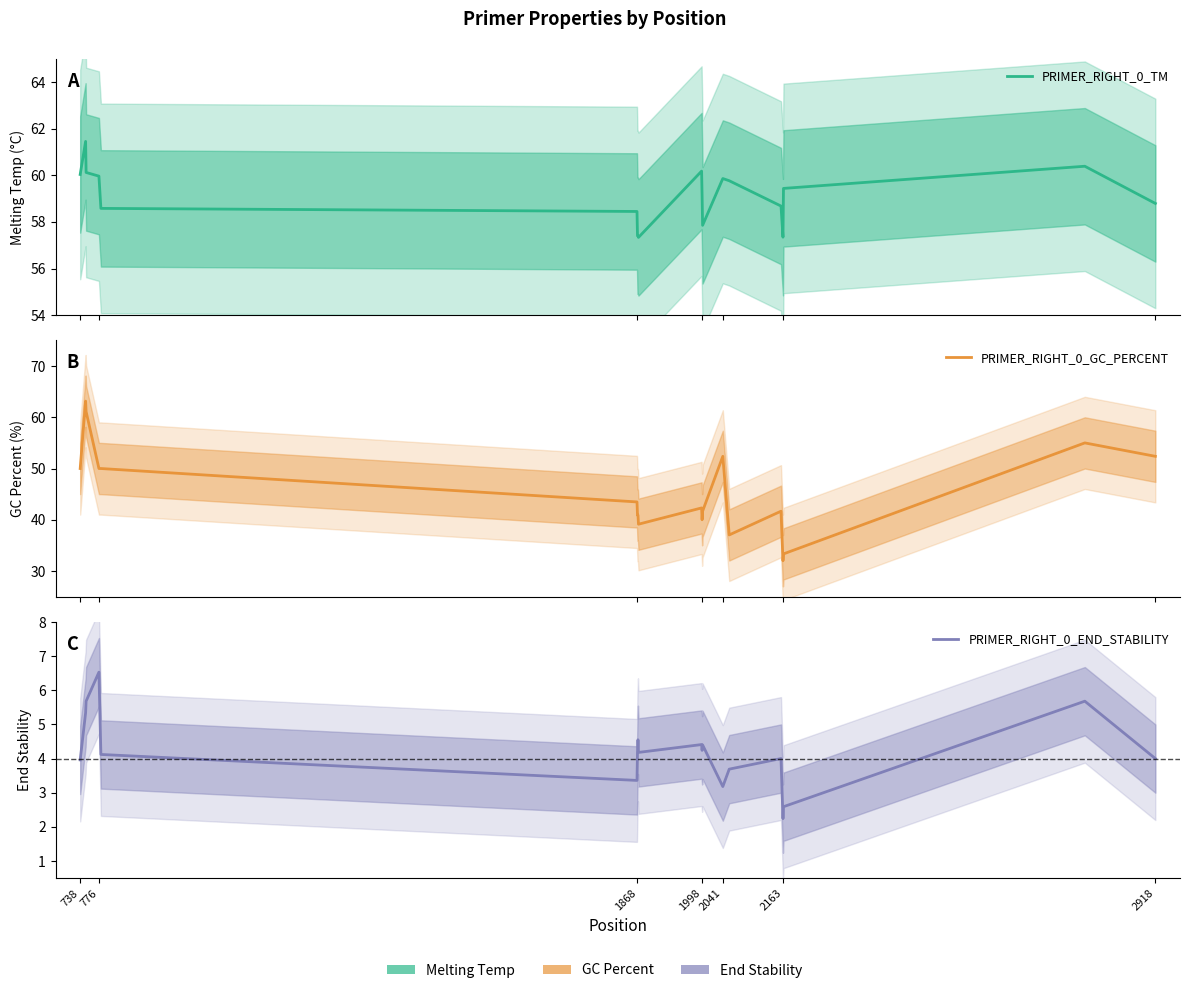

What is the value of the PRIMER_RIGHT_0_END_STABILITY point at the 15th from the left?

4.0